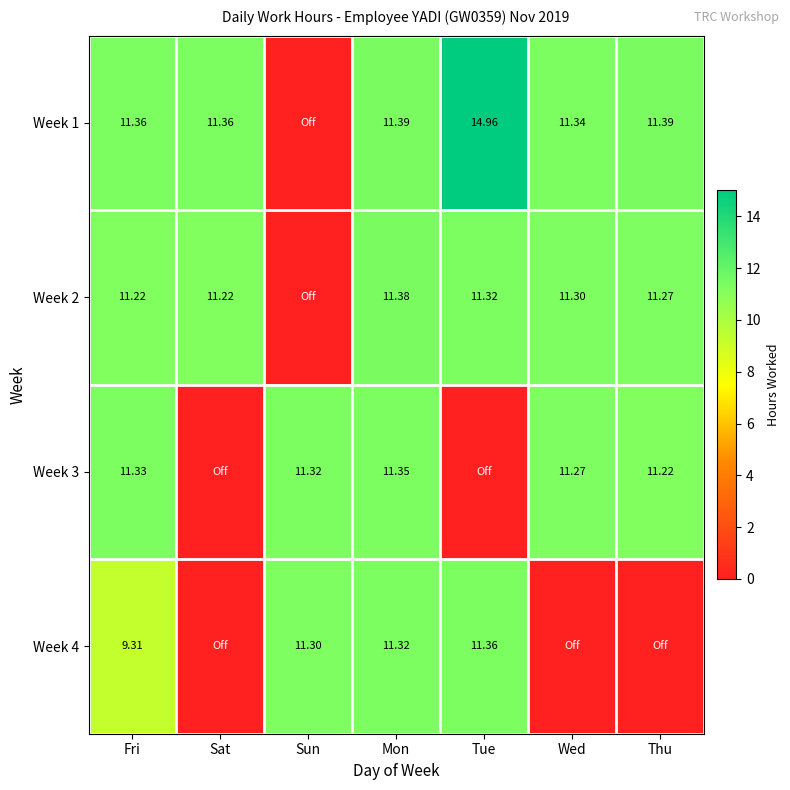

Is the value of Week 1 at Tue greater than the value of Week 3 at Mon?

Yes